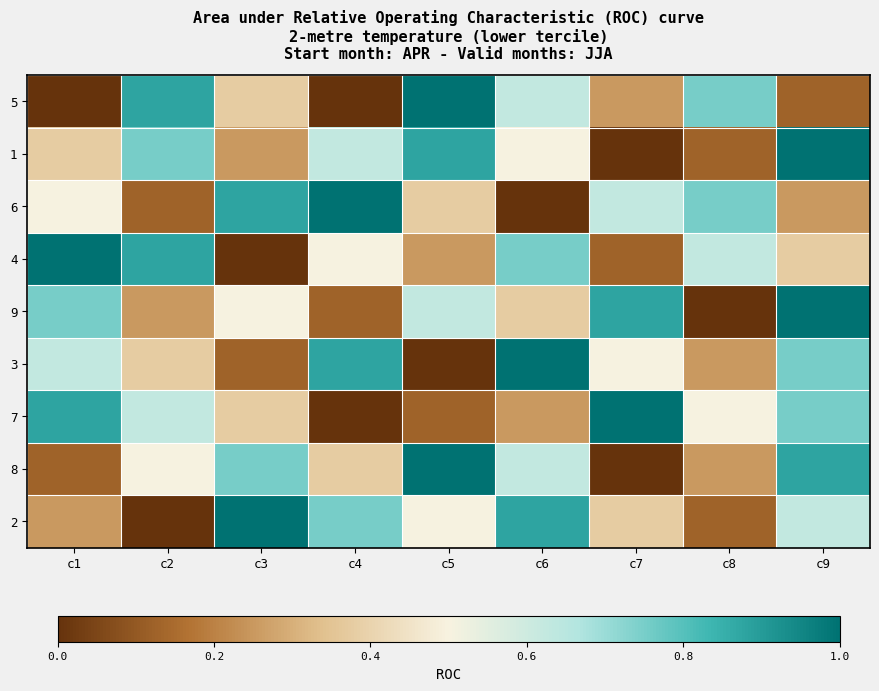

Between c4 and c3, which is larger?

c3